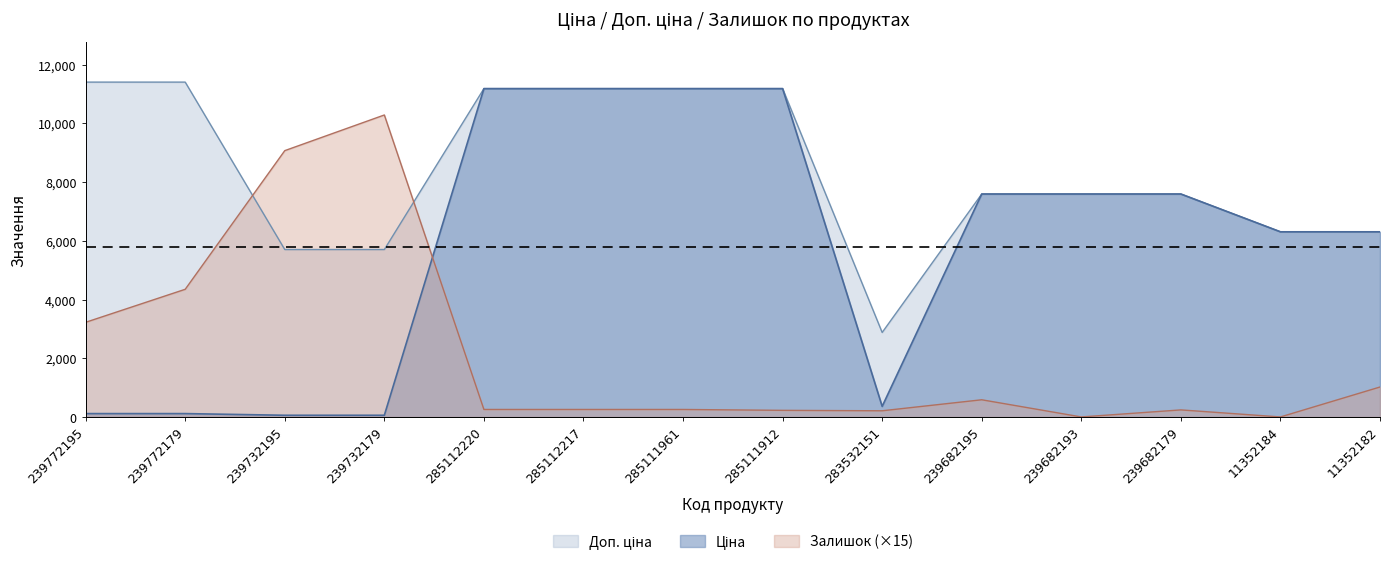

At 283532151, list the series in order from smallest to largest.

Залишок, Ціна, Доп. ціна